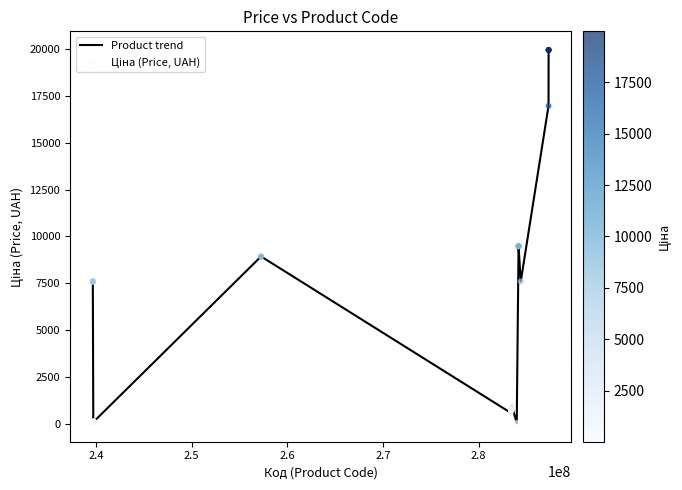

What is the difference between the maximum and minimum values?

19932.1